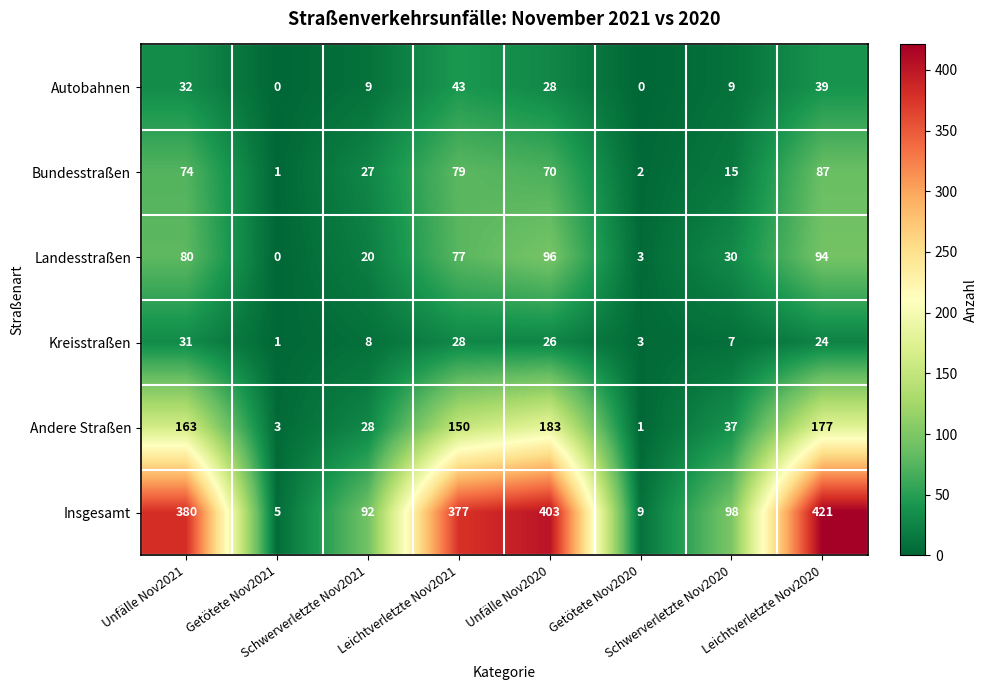

List the series in order of their peak value, highest first.

Insgesamt, Andere Straßen, Landesstraßen, Bundesstraßen, Autobahnen, Kreisstraßen